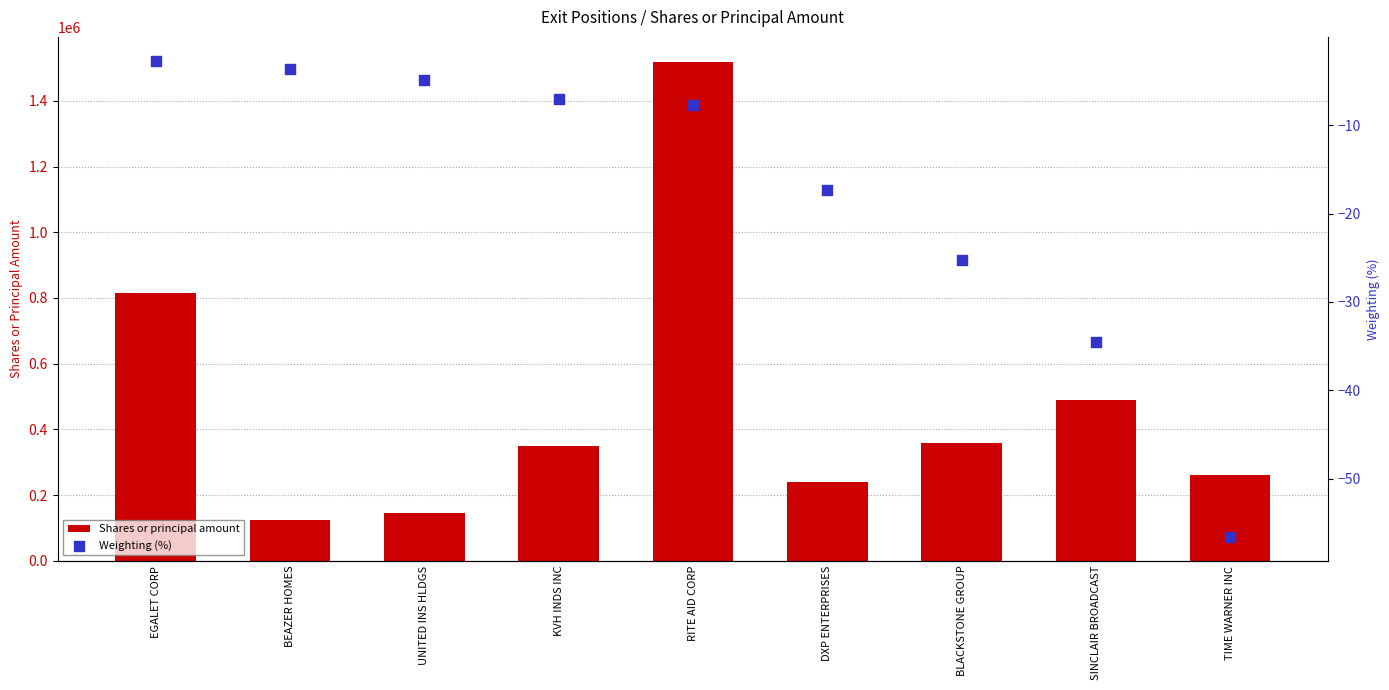

At how many categories does at least one series exceed 579677?

2